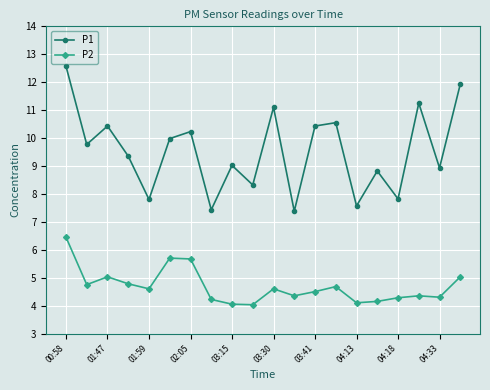

In P1, how many points are lower than both neighbors (excluding endpoints)?

8